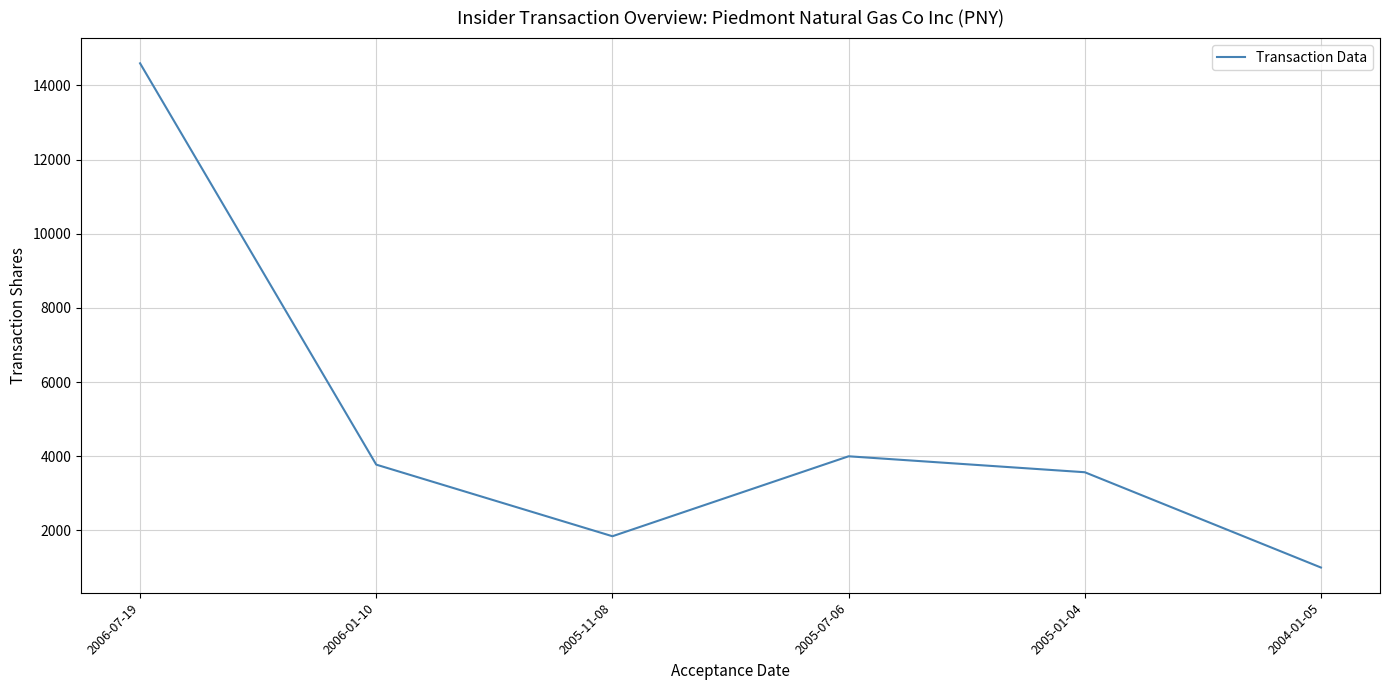

What is the average value?

4798